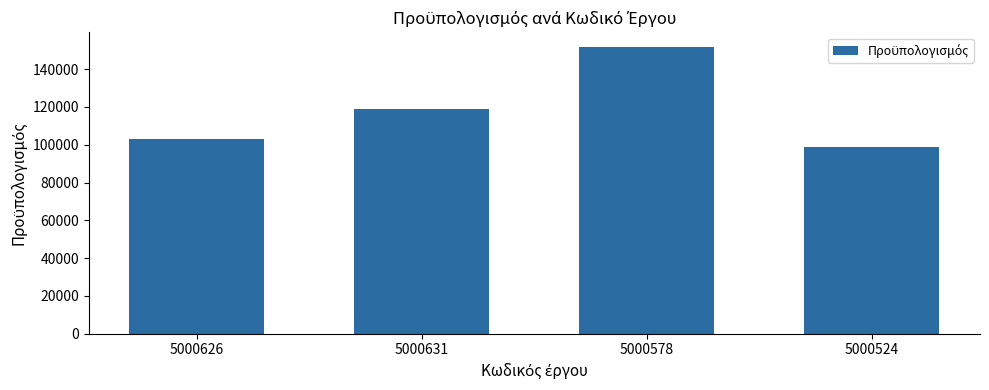

List the labels in order of value, largest first.

5000578, 5000631, 5000626, 5000524